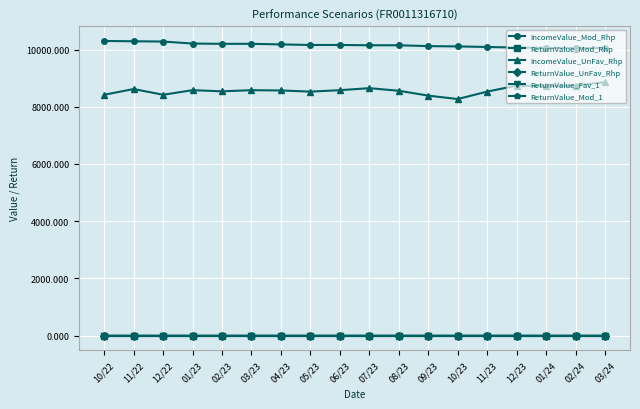

Which series has the largest total across all categories?

IncomeValue_Mod_Rhp